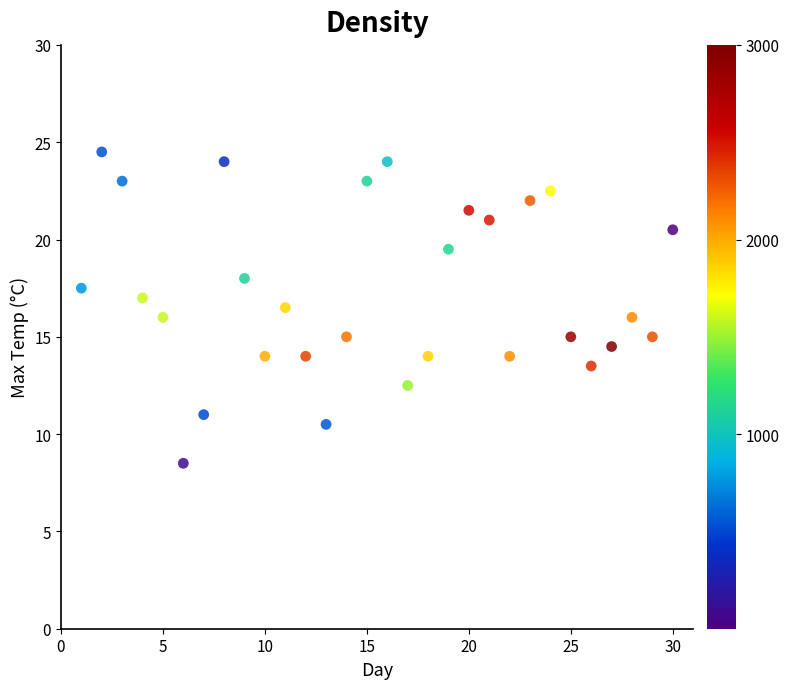

What is the range of Y values (max minus min)?

16.0